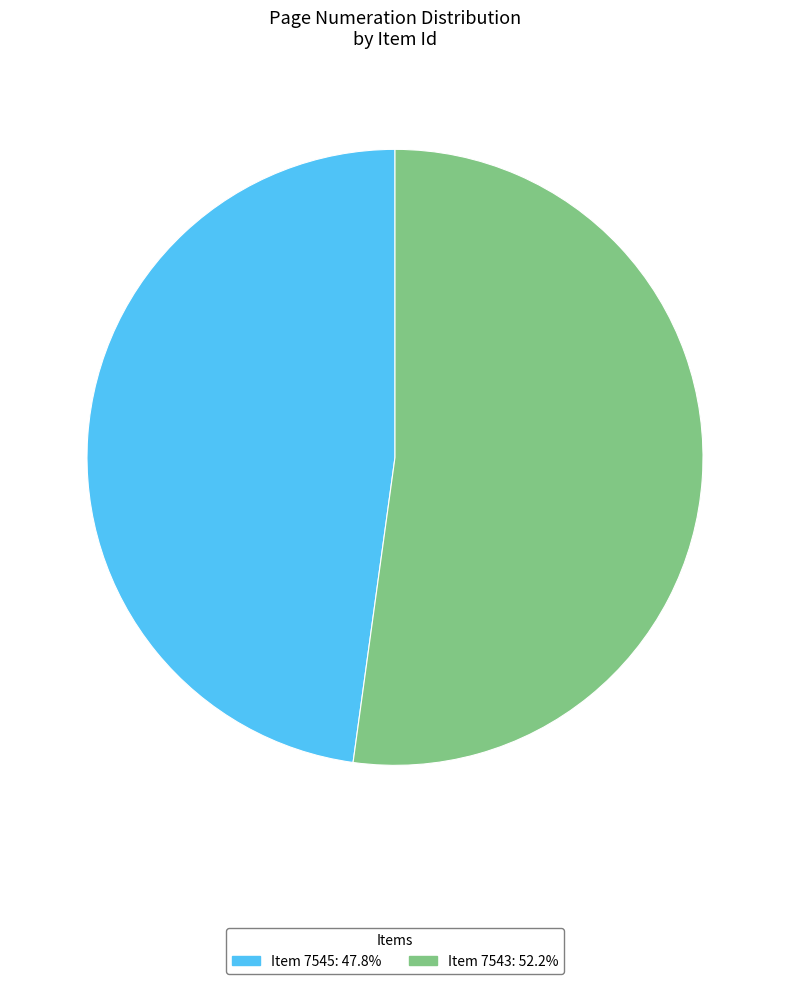

Does any single category account for the majority?

Yes